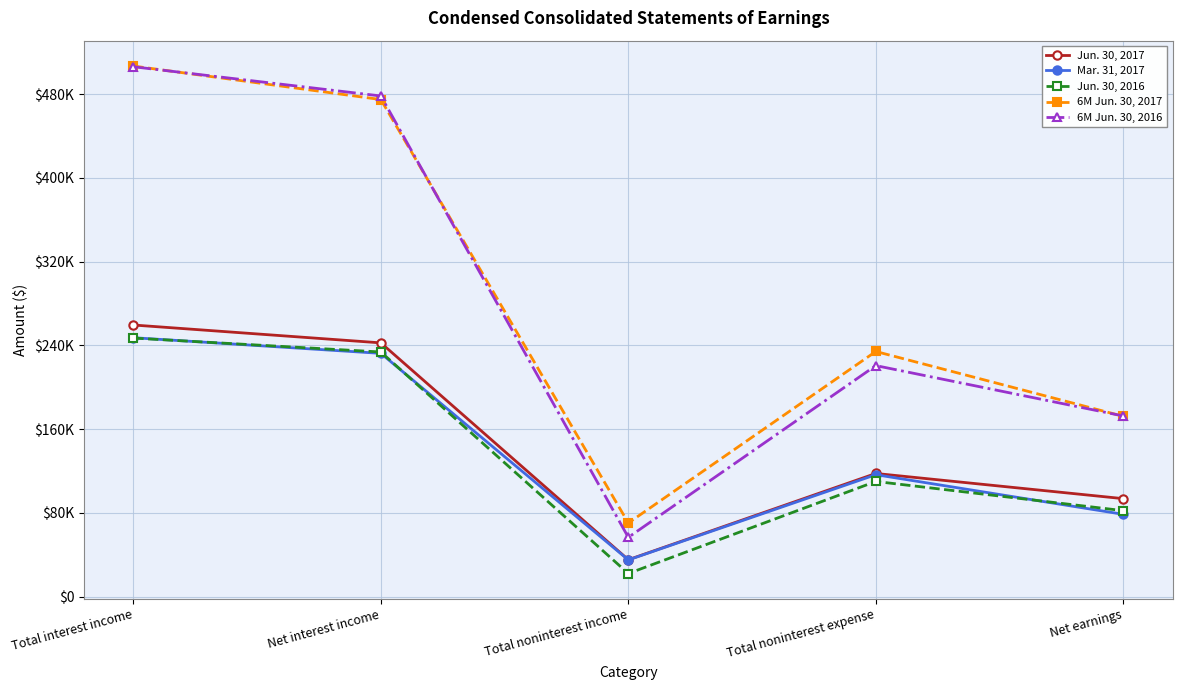

What is the spread (max minus min) of values at Net earnings?

93956